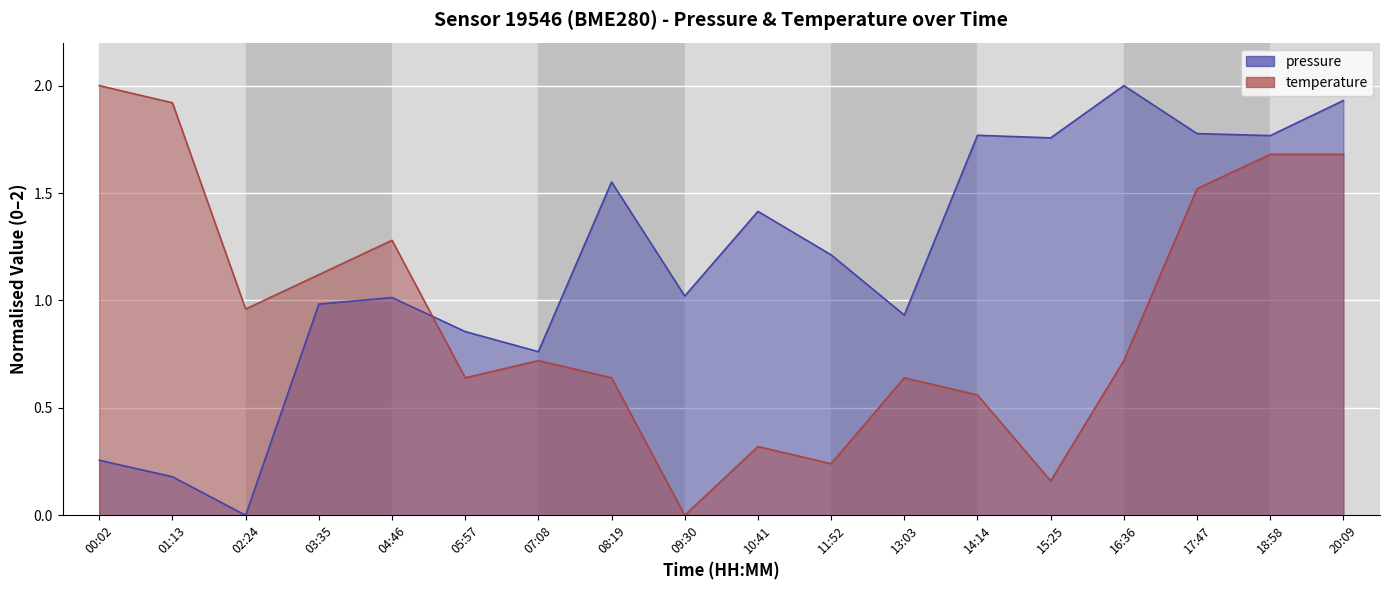

At which category is the sum across all series the highest?

20:09